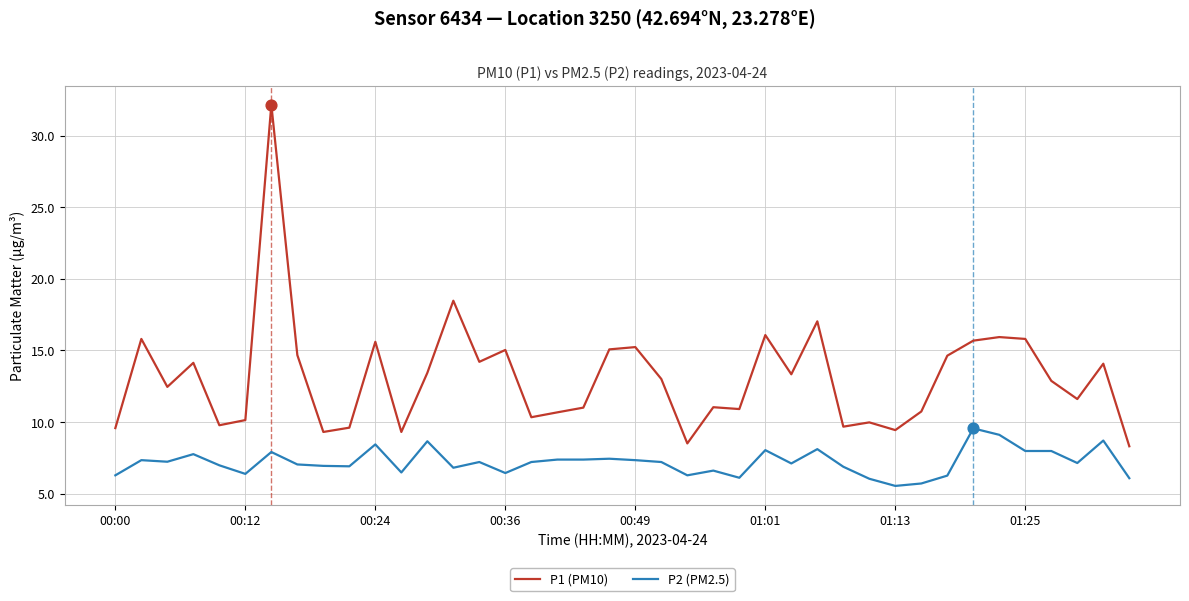

Rank the series by their average value, from lowest to highest.

P2 (PM2.5), P1 (PM10)